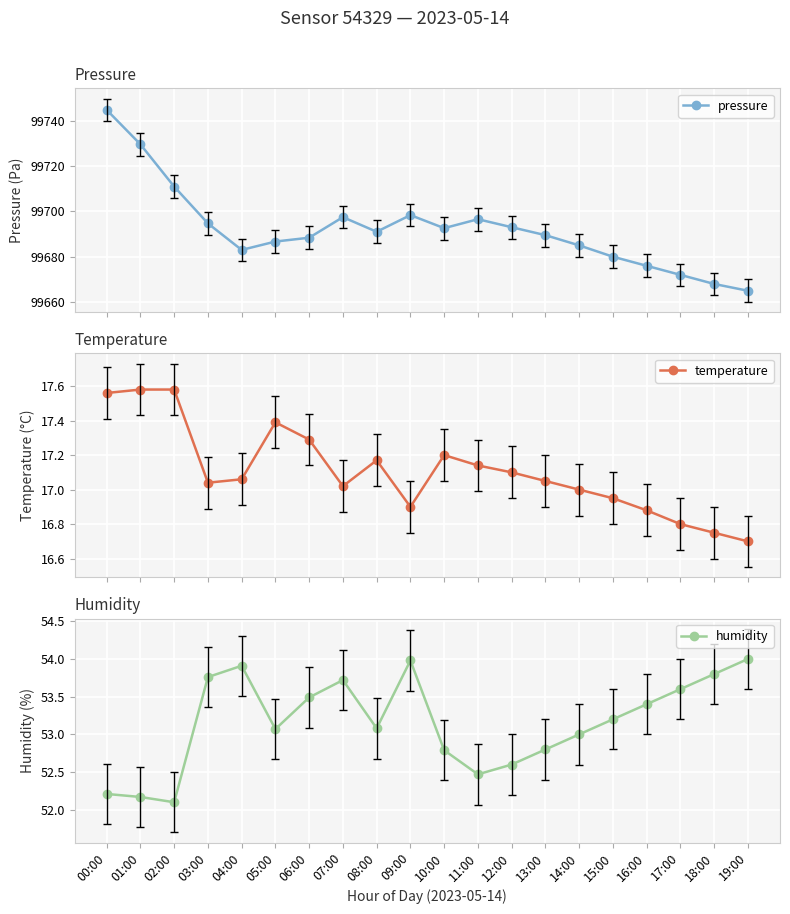

How many categories are shown in the chart?

20